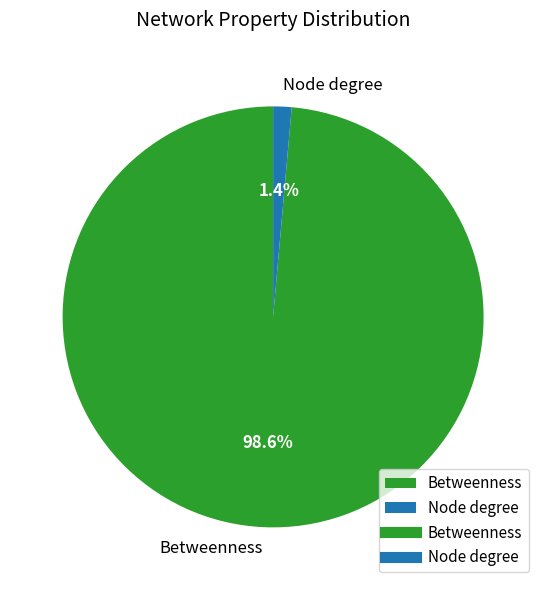

Which has a higher value, Node degree or Betweenness?

Betweenness